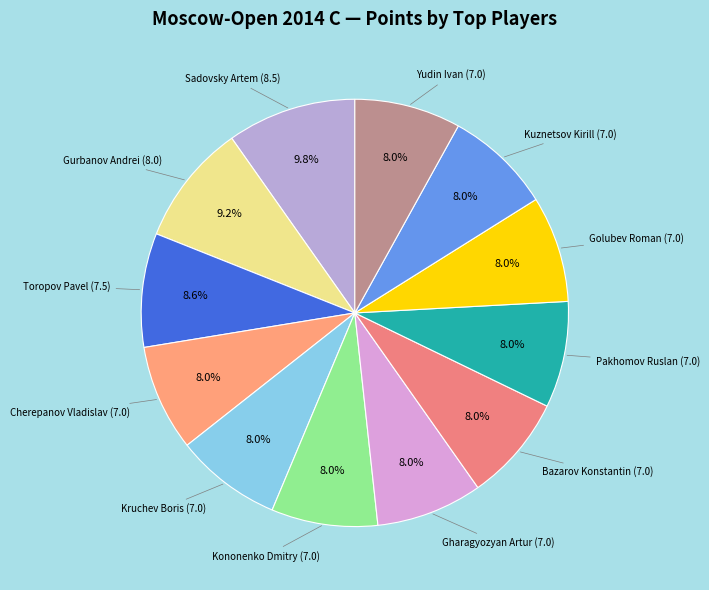

How many slices are in this pie chart?

12